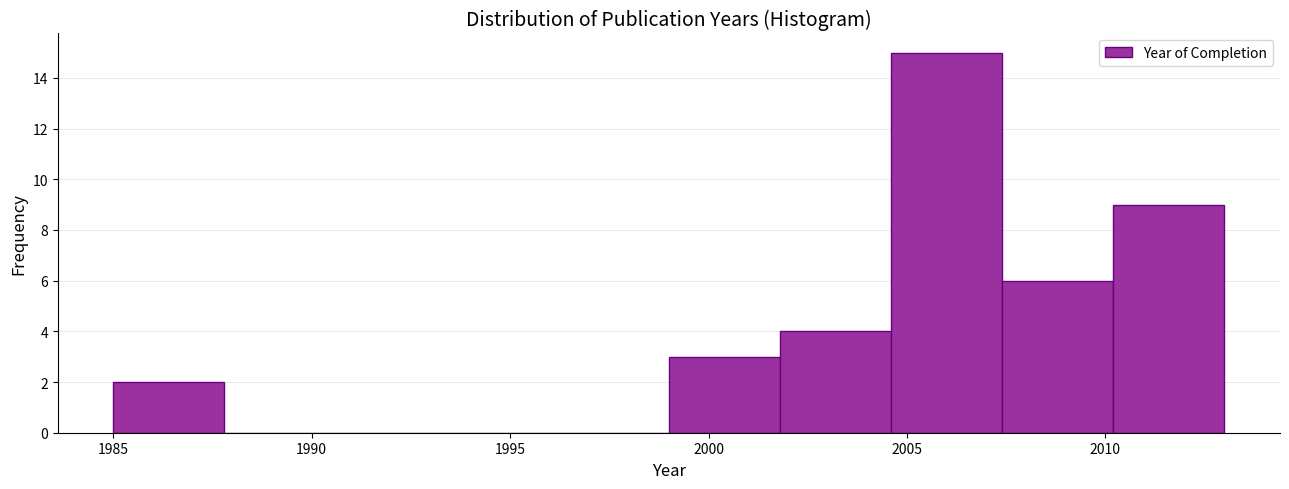

Over which range of the x-axis is the bar tallest?

2004.6 to 2007.4